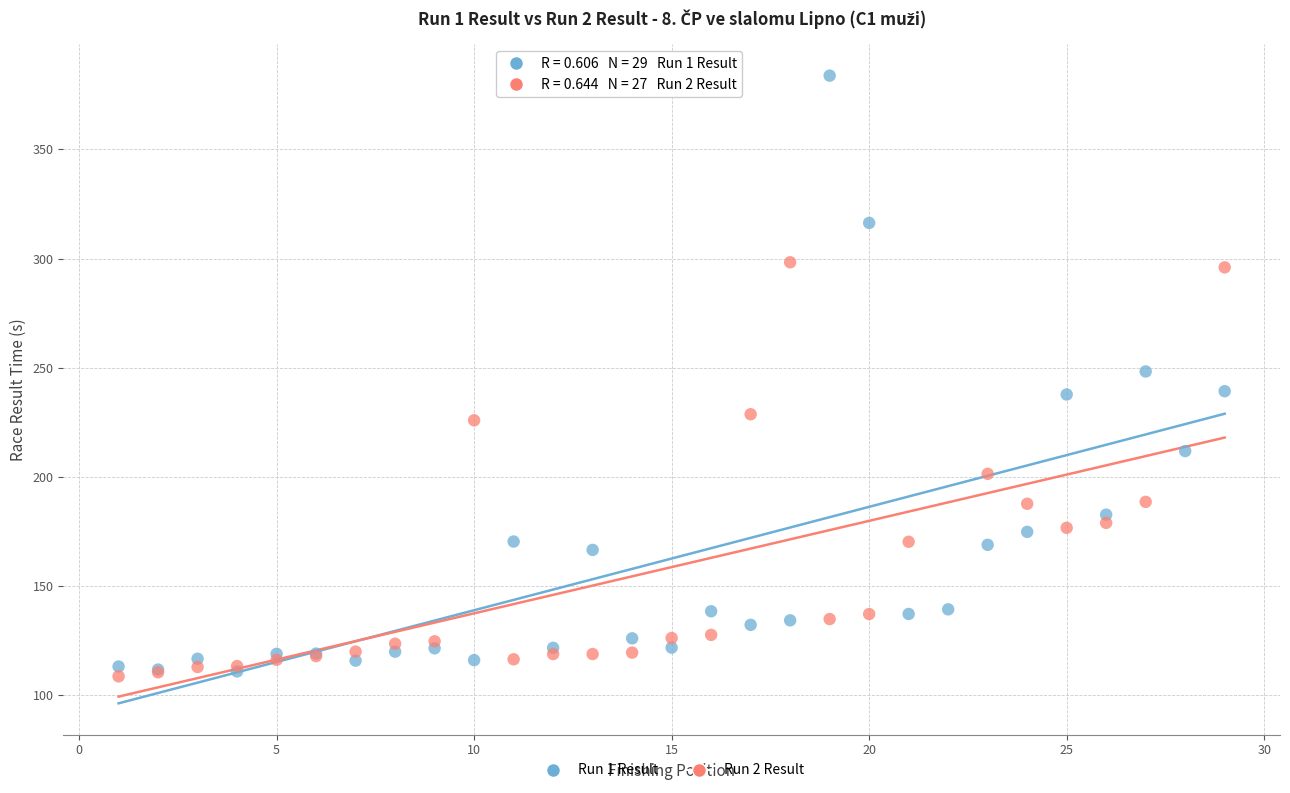

Which series reaches the maximum Y coordinate?

Run 1 Result